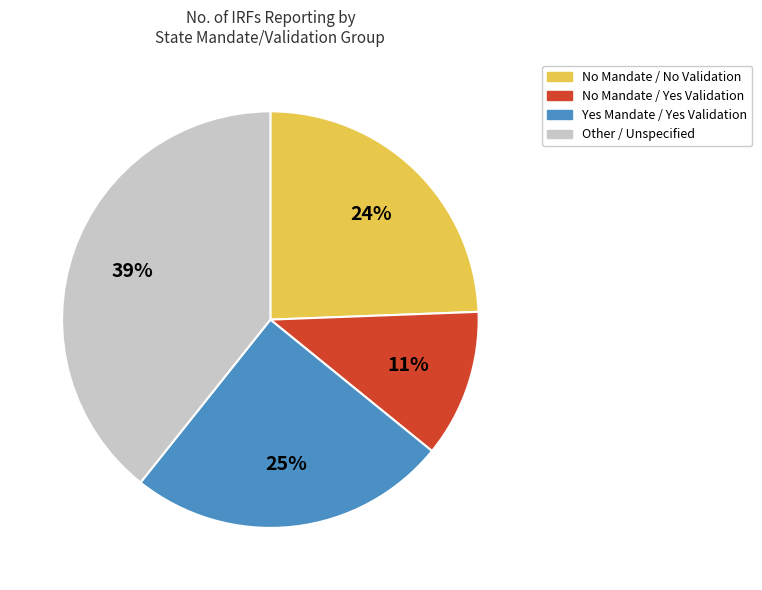

Count the number of slices in the pie.

4